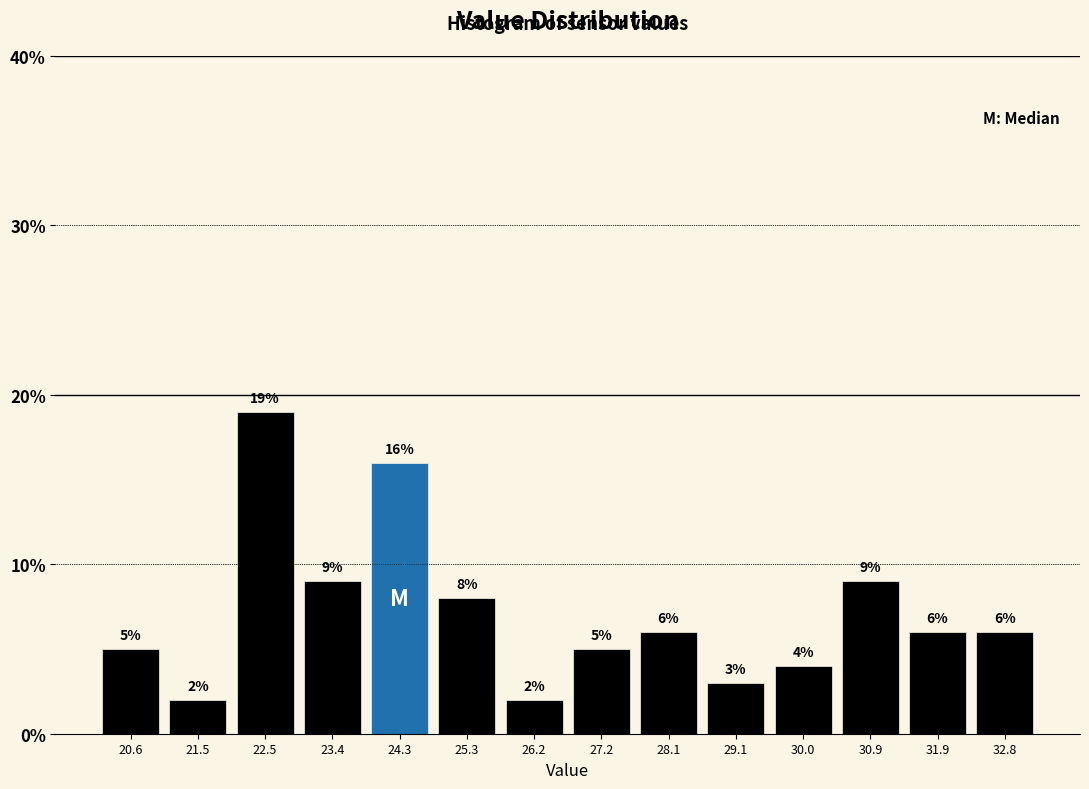

Over which range of the x-axis is the bar tallest?

22.0 to 22.9